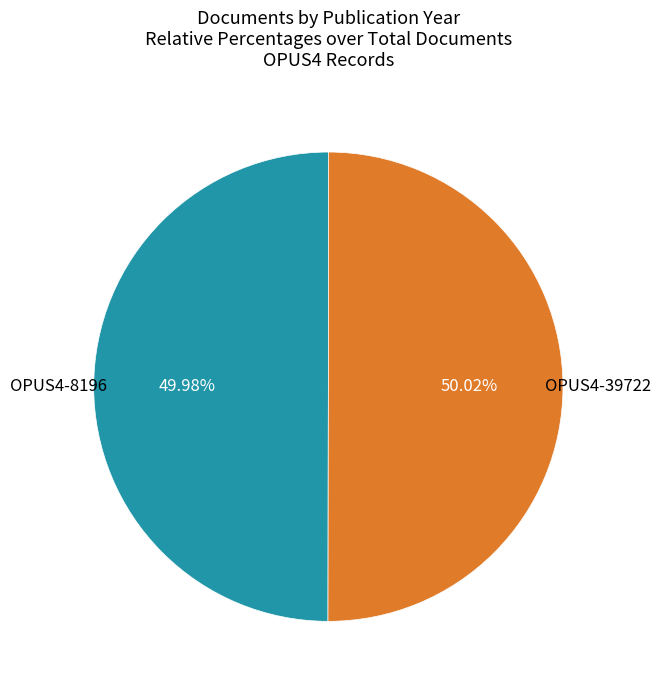

Is there any slice that represents more than half of the pie?

Yes